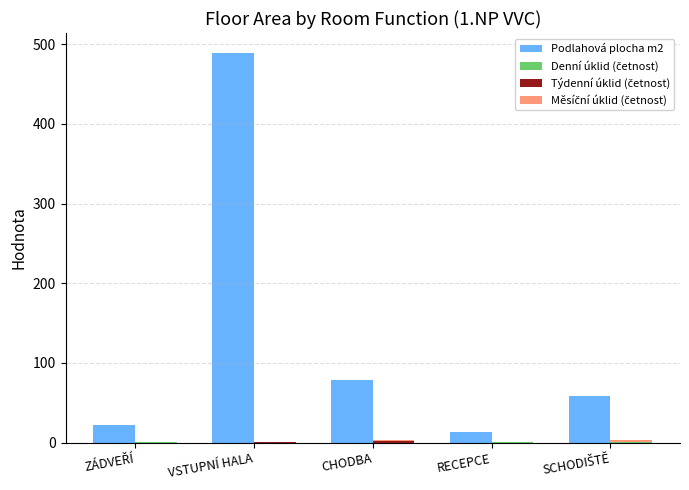

What are all the series names shown in the legend?

Podlahová plocha m2, Denní úklid (četnost), Týdenní úklid (četnost), Měsíční úklid (četnost)